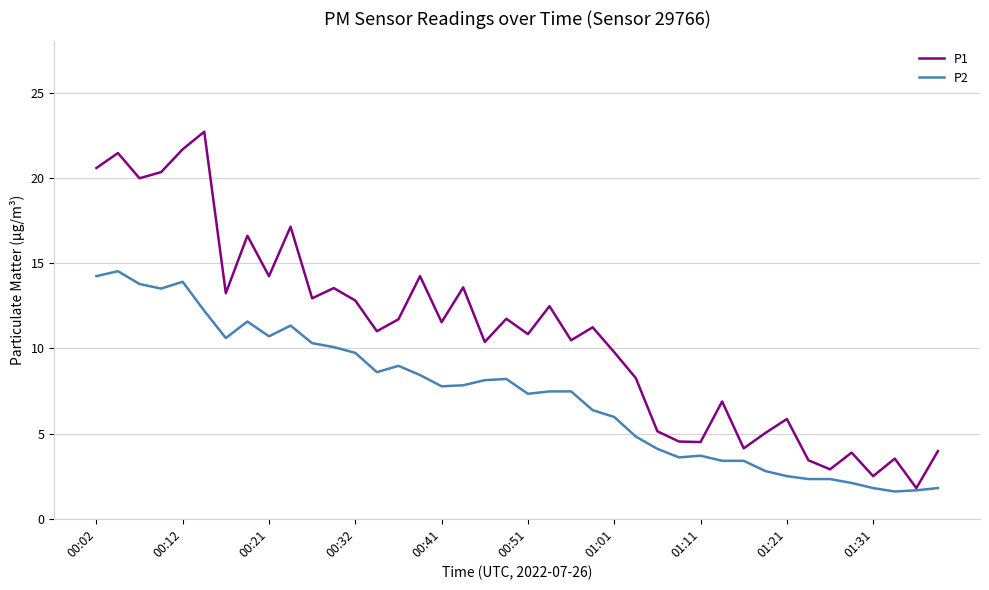

What is the lowest value of the P1 series?

1.8